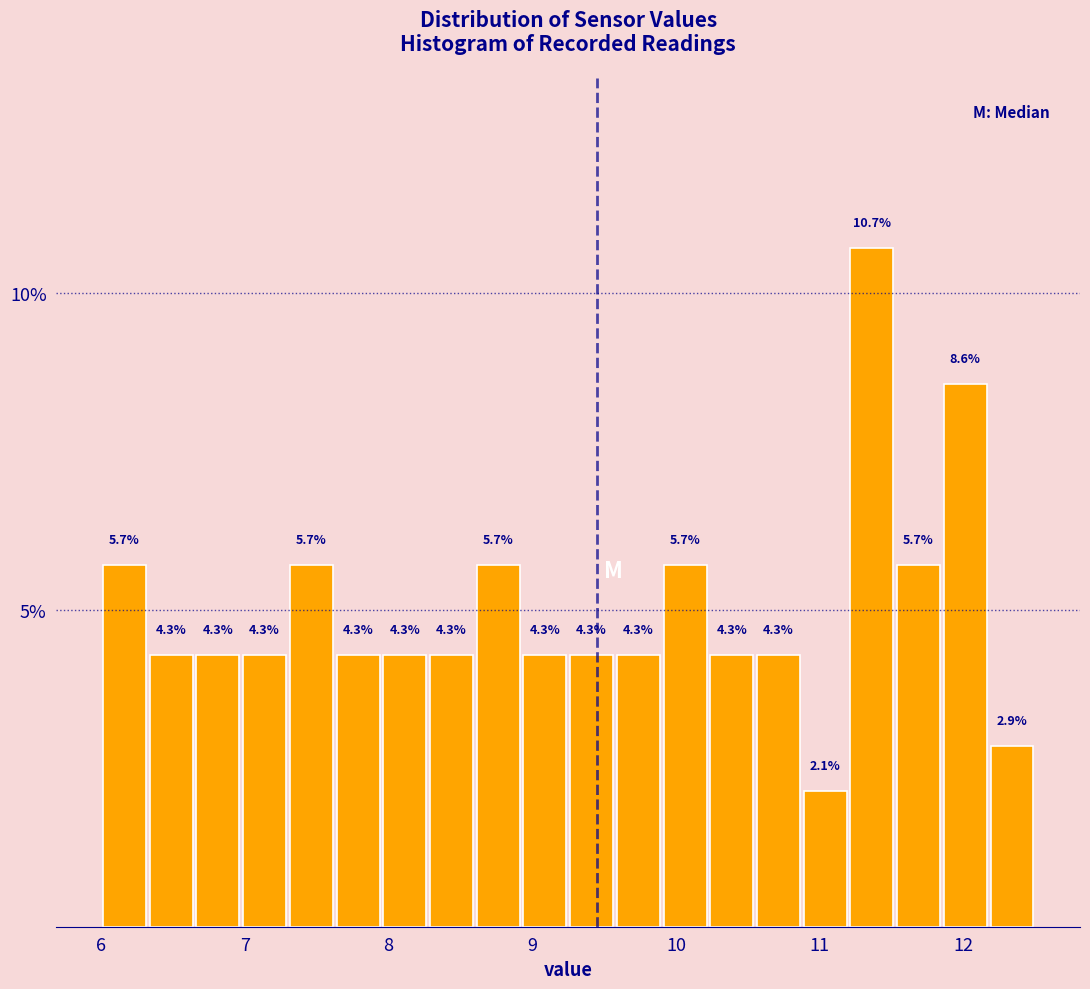

Read against the x-axis, roughly where is the centre of the tallest bar?

11.4